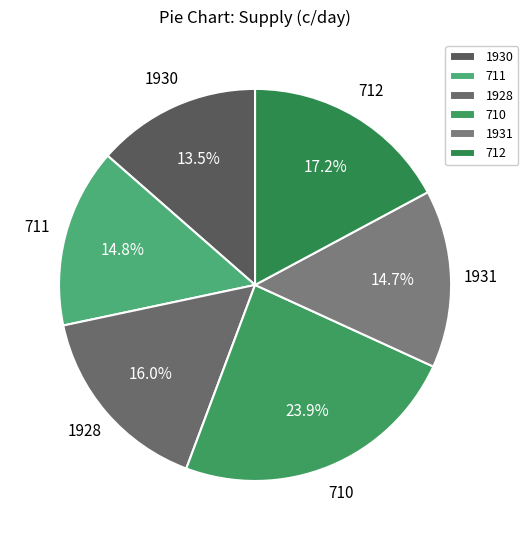

How many segments does this pie chart have?

6